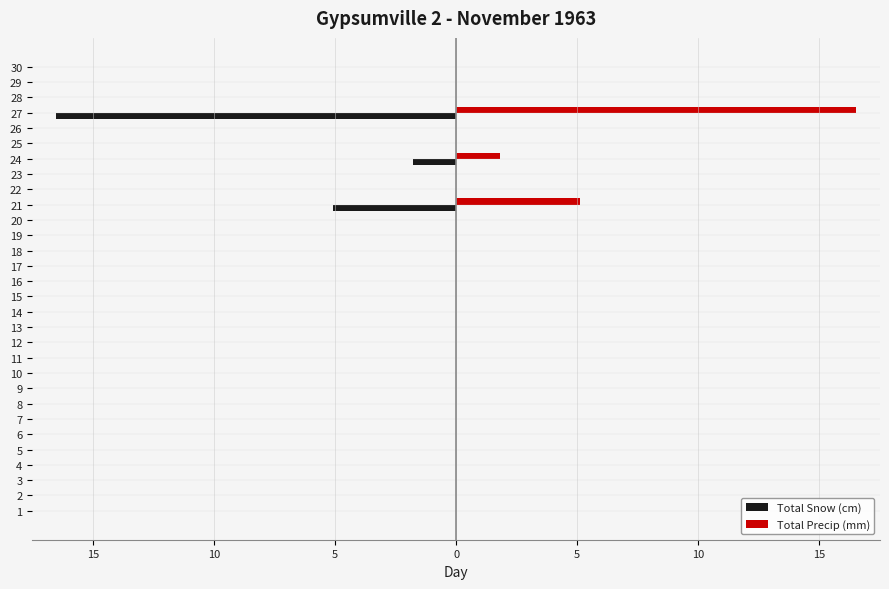

What are all the series names shown in the legend?

Total Snow (cm), Total Precip (mm)